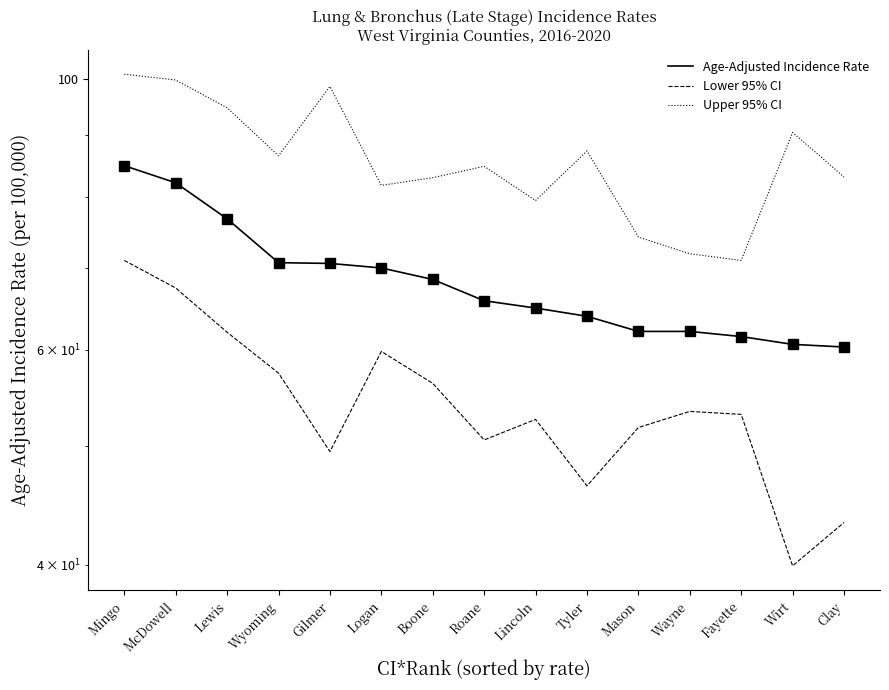

What is the difference between the Upper 95% CI values at Tyler and Gilmer?

11.3